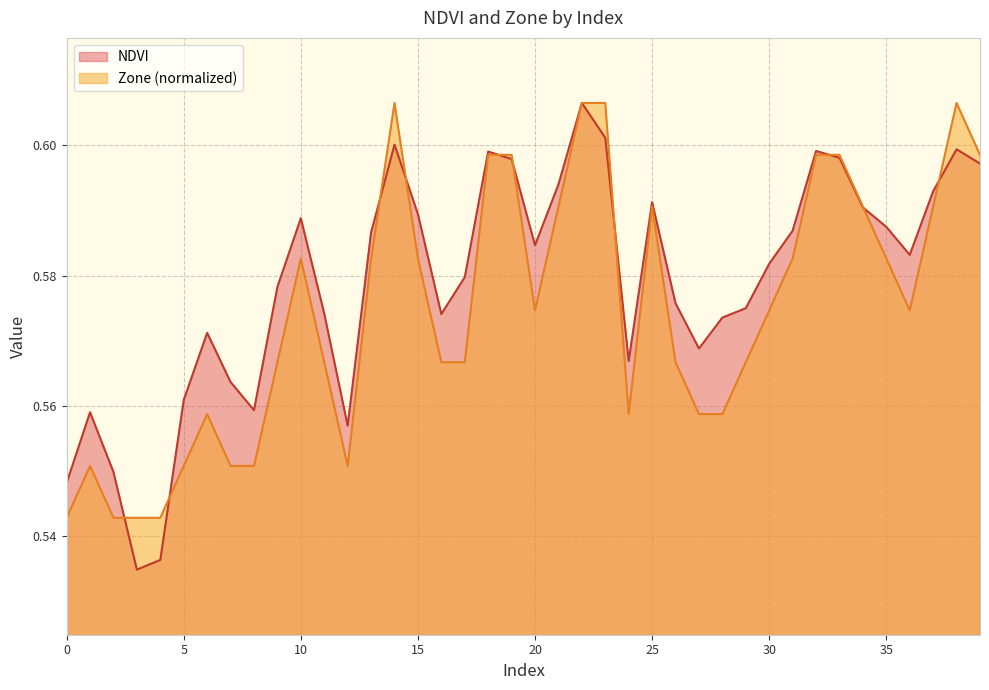

At 27, list the series in order from largest to smallest.

NDVI, Zone